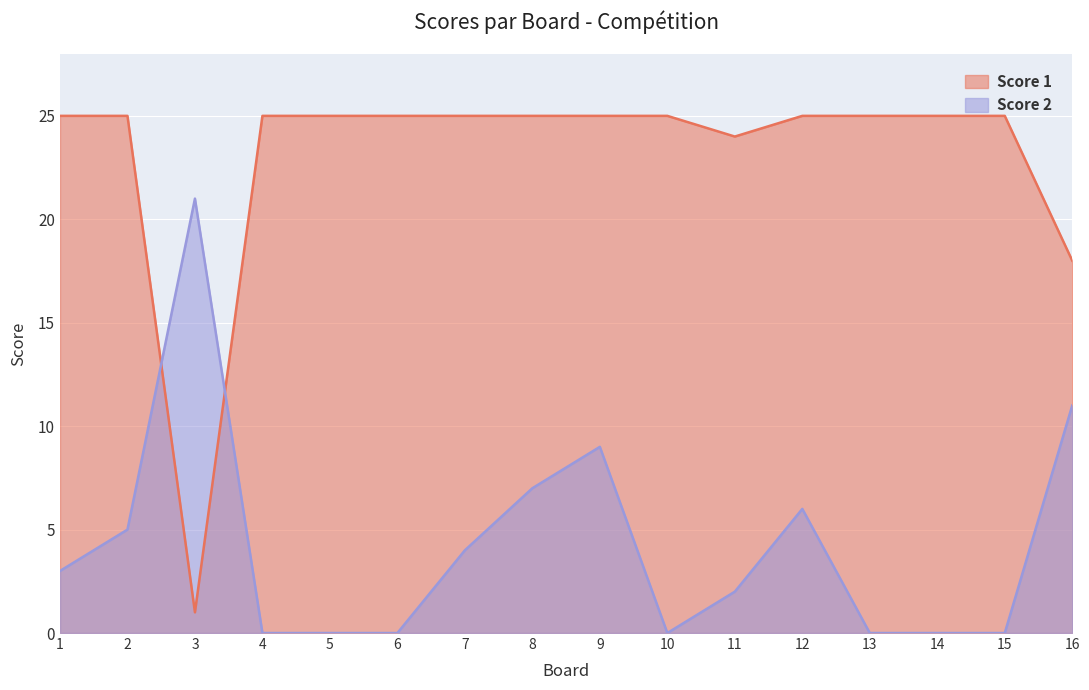

Is the value of Score 1 at 15 greater than the value of Score 2 at 8?

Yes